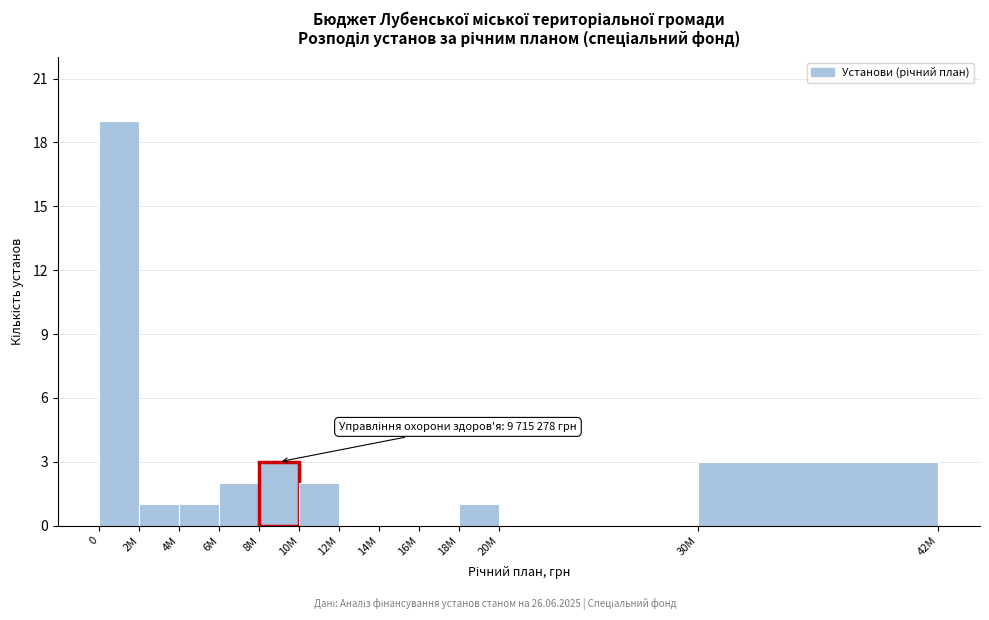

Reading right to left, what are all the values shown in this chart?

30M=3	20M=0	18M=1	16M=0	14M=0	12M=0	10M=2	8M=3	6M=2	4M=1	2M=1	0=19